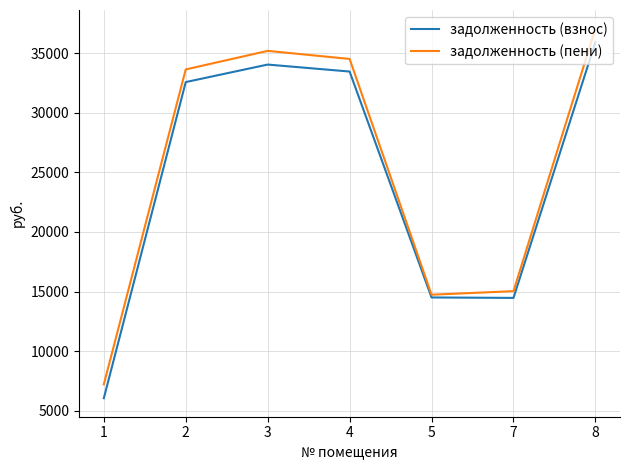

What are all the series names shown in the legend?

задолженность (взнос), задолженность (пени)